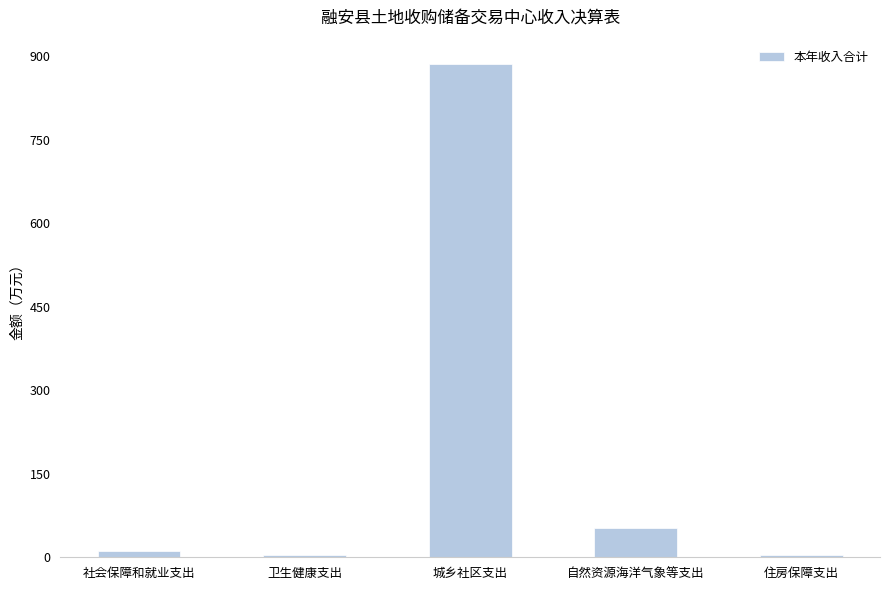

What is the sum of the values at 自然资源海洋气象等支出 and 城乡社区支出?

938.5